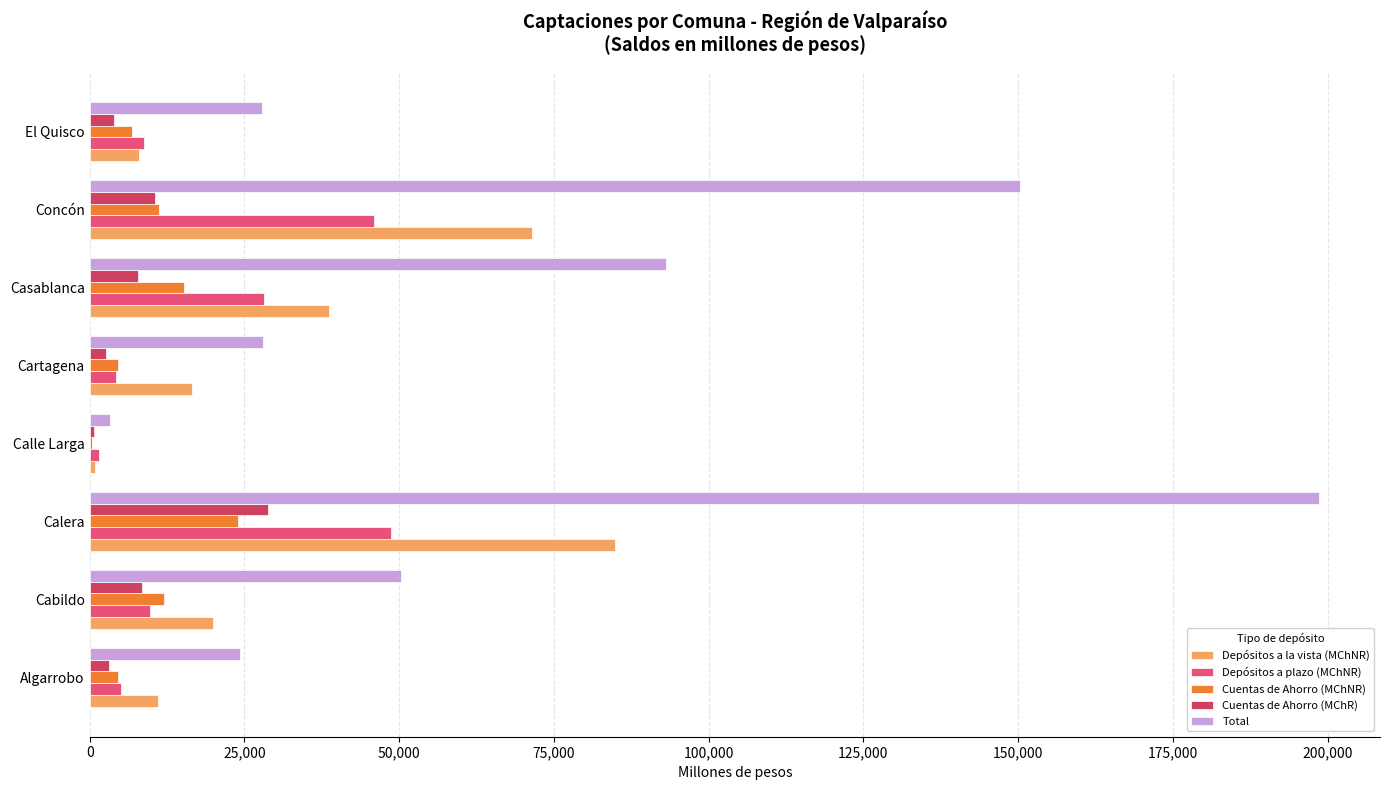

How many values in the Cuentas de Ahorro (MChR) series exceed 7809?

4